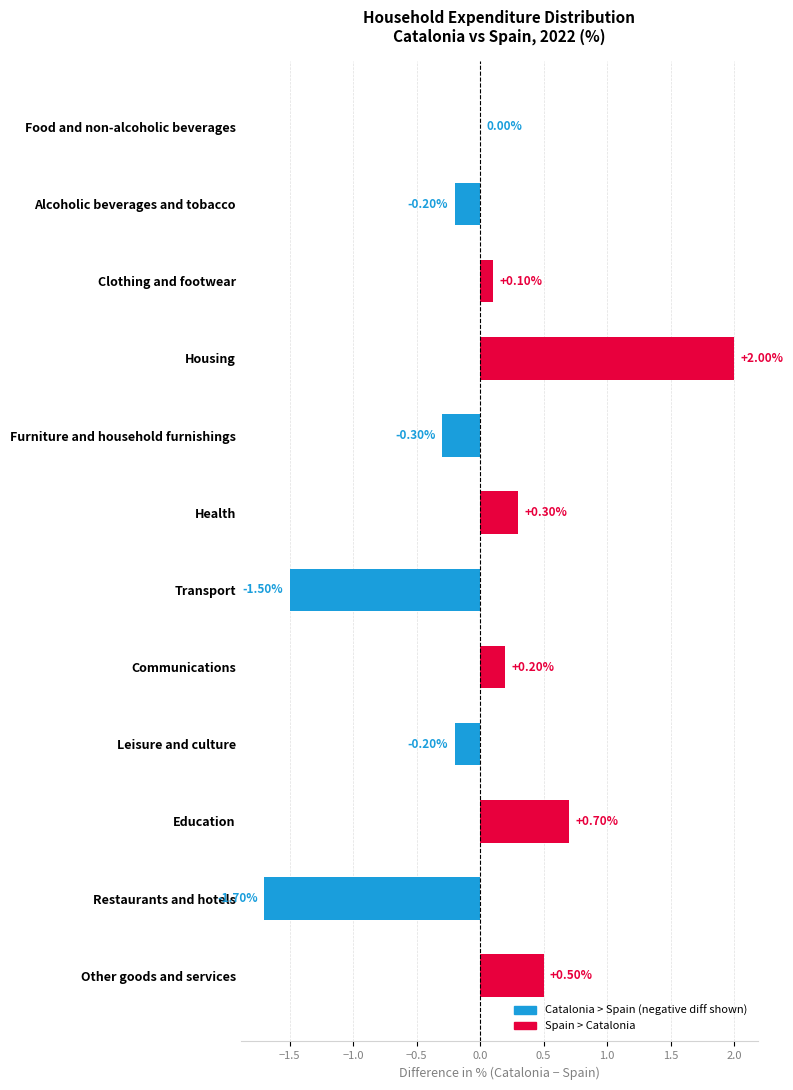

What is the change in value from Alcoholic beverages and tobacco to Education?

+0.9